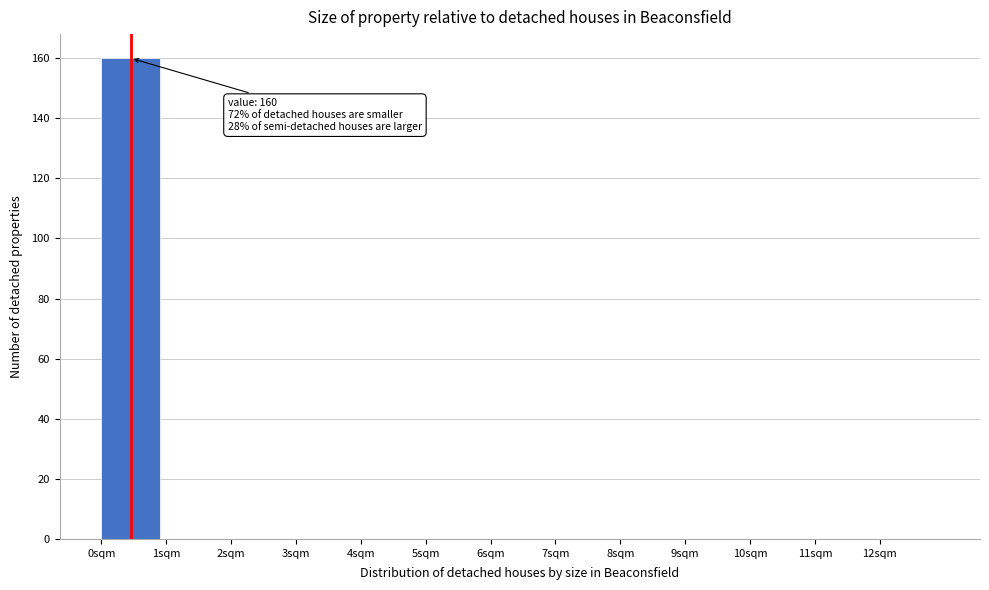

Which range on the x-axis has the tallest bar?

0 to 1